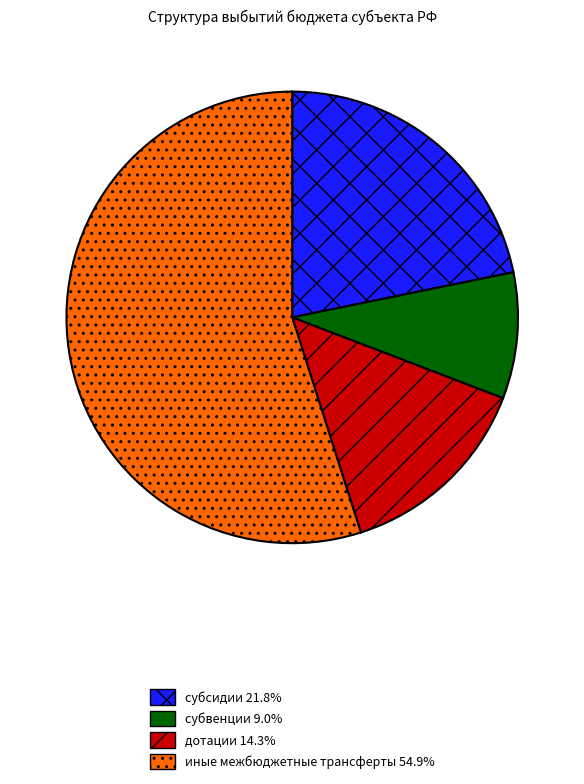

Which category accounts for the majority?

иные межбюджетные трансферты